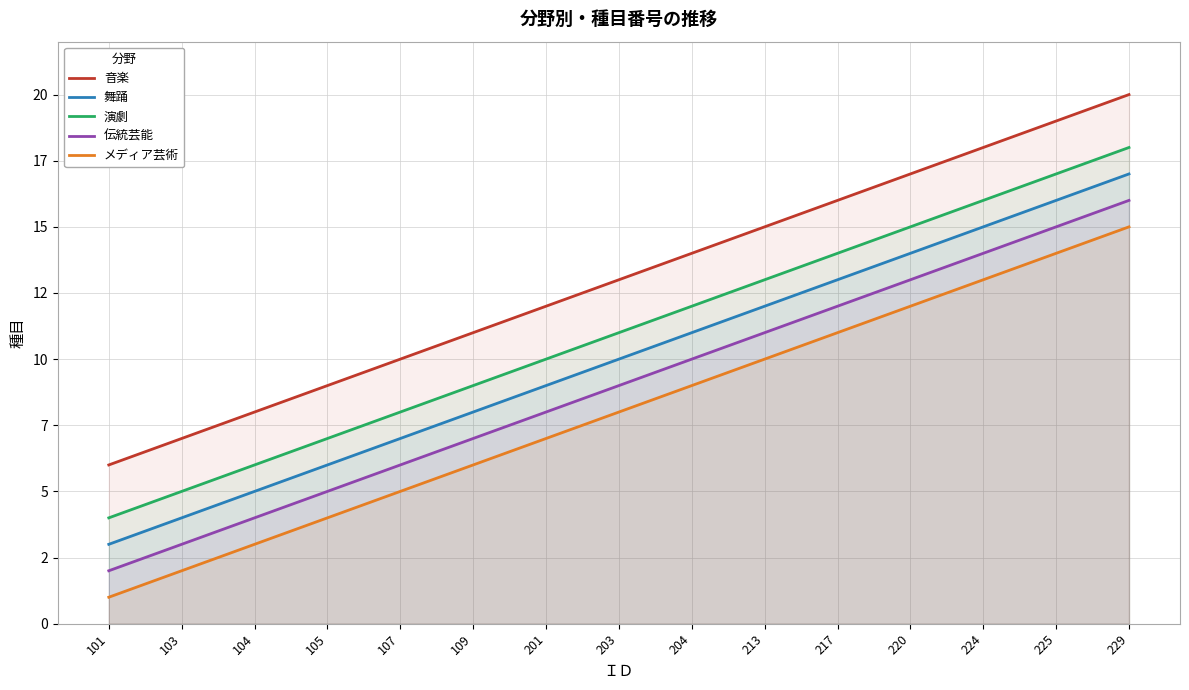

True or false: 舞踊 has more than 2 points higher than both neighbors.

False